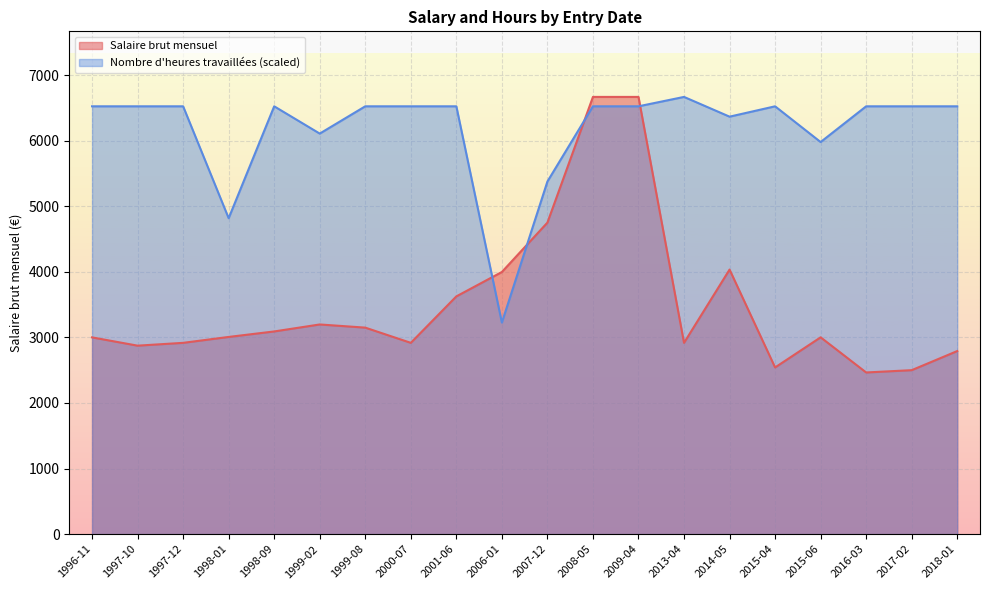

List the series in order of their overall mean, lowest first.

Salaire brut mensuel, Nombre d'heures travaillées (scaled)